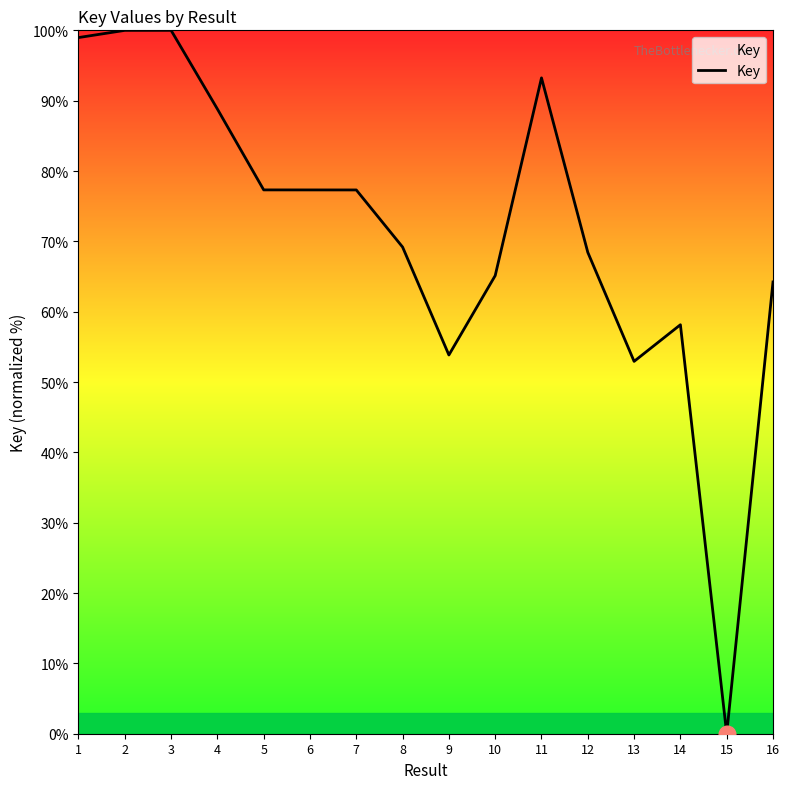

Which category has the lowest value across all series?

15